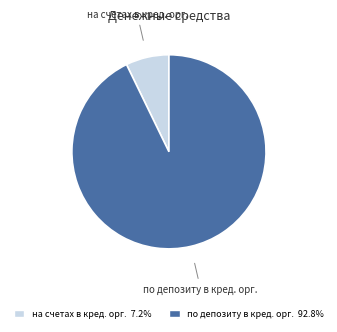

Which has a higher value, по депозиту в кред. орг. or на счетах в кред. орг.?

по депозиту в кред. орг.